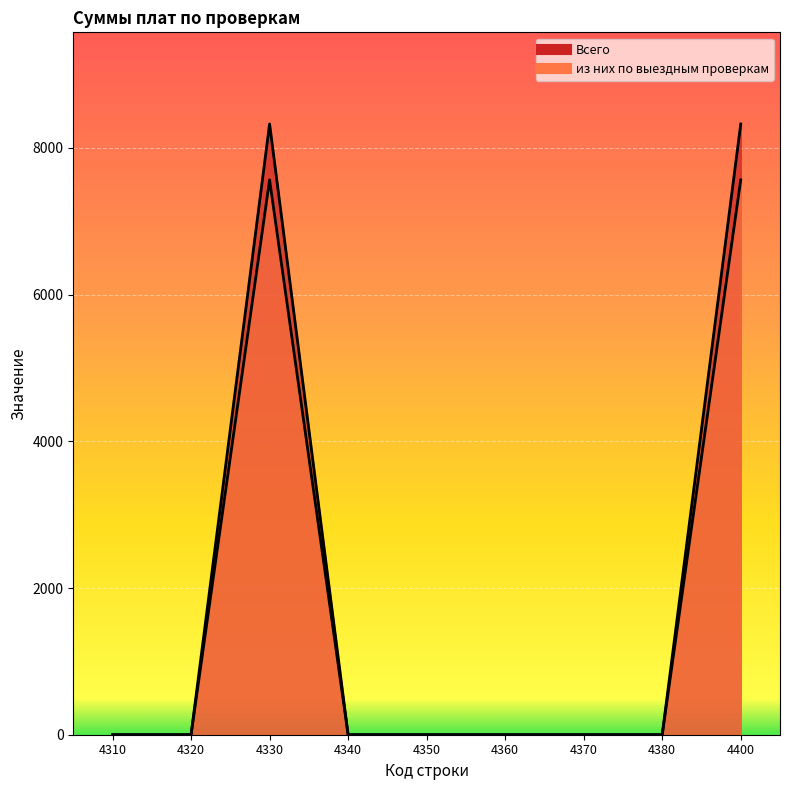

Count the number of categories in the chart.

9